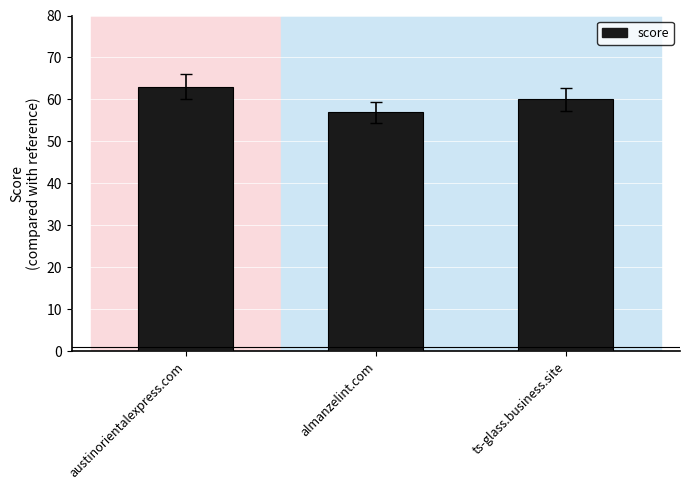

The value at ts-glass.business.site is 91. True or false?

False